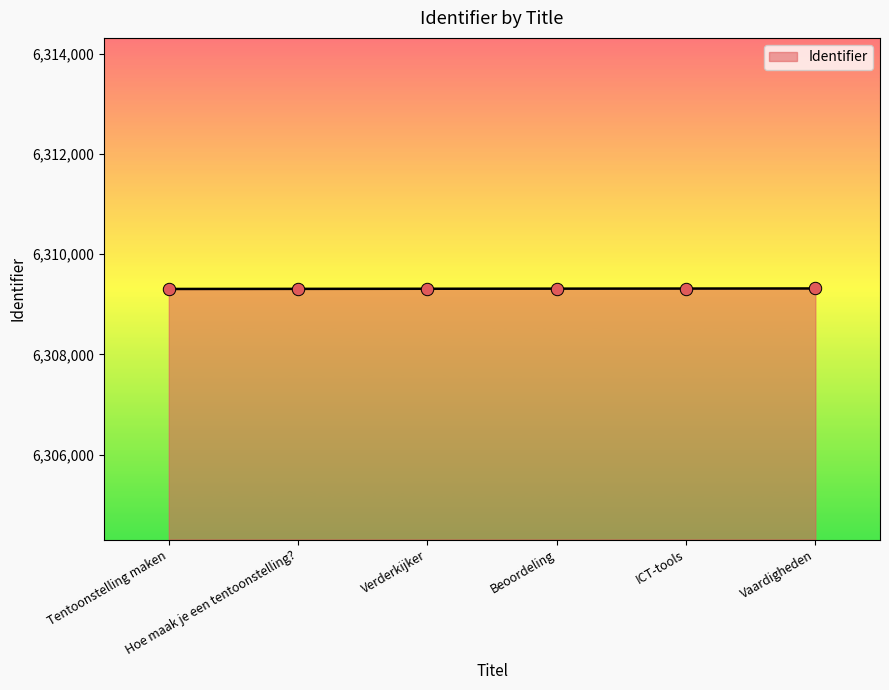

What is the ratio of the value at Tentoonstelling maken to the value at Vaardigheden?

1.0